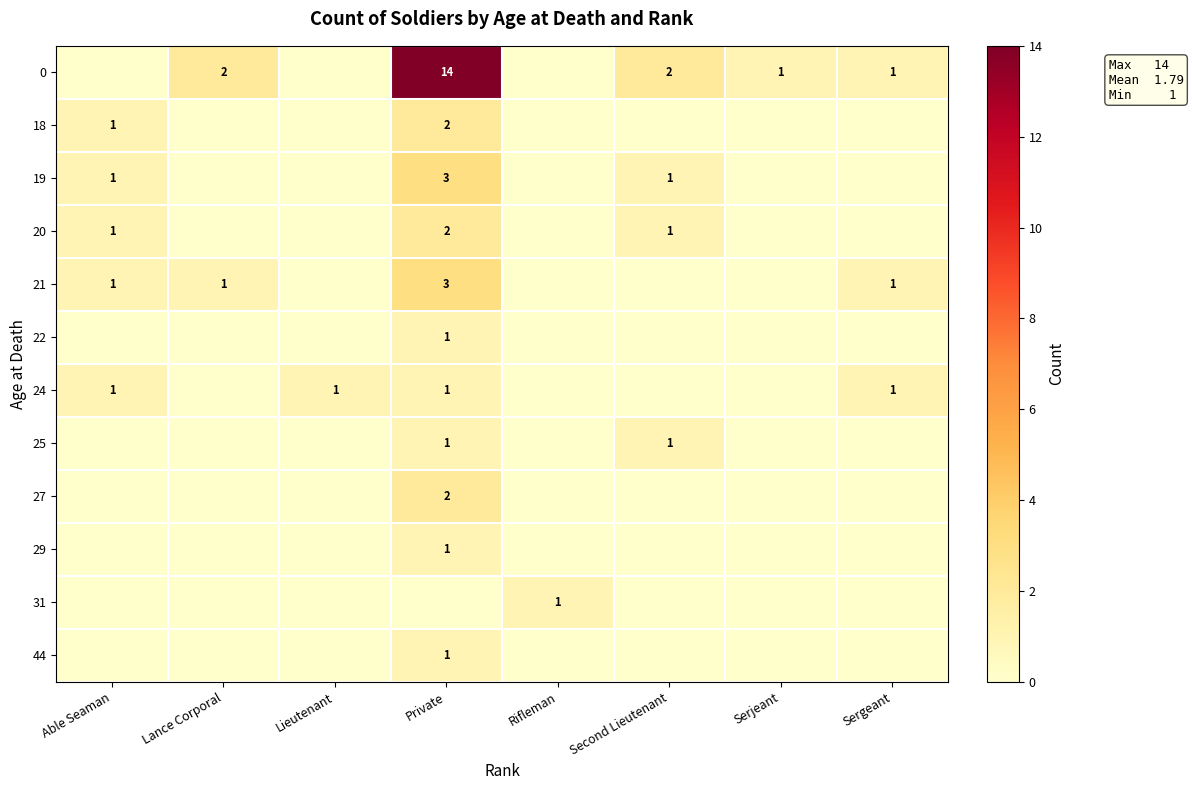

The 0 series shows 3 at Second Lieutenant. True or false?

False